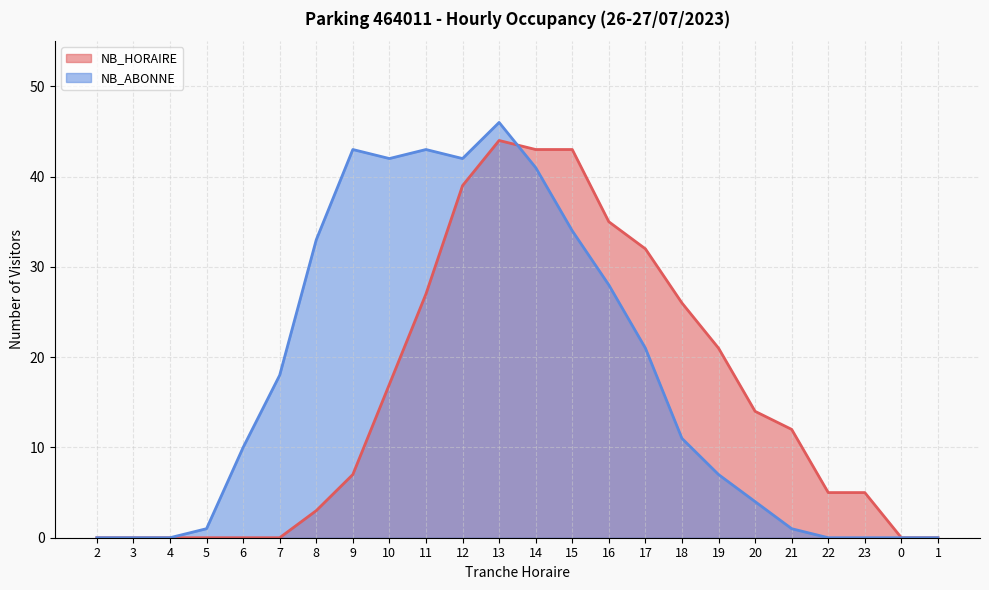

At 7, list the series in order from largest to smallest.

NB_ABONNE, NB_HORAIRE